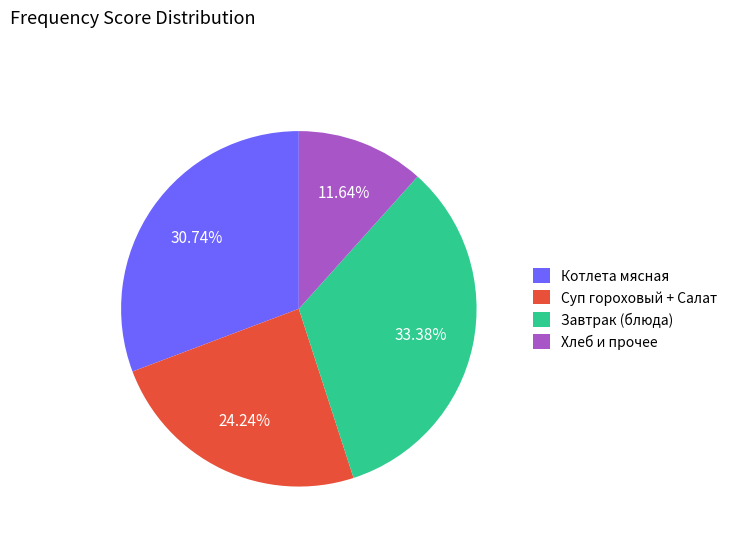

Count the number of slices in the pie.

4